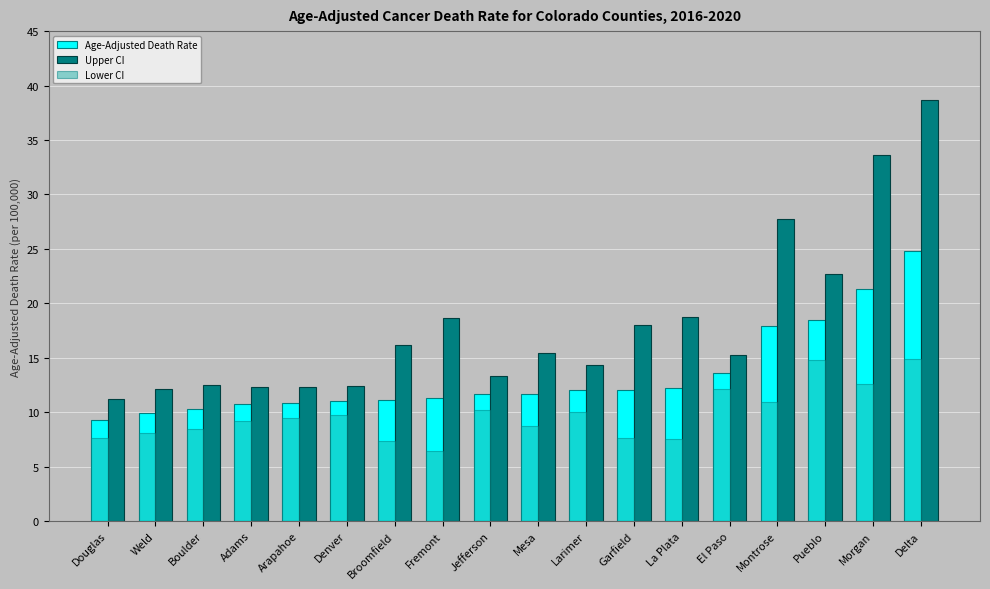

Rank the series by their maximum value, from lowest to highest.

Lower CI, Age-Adjusted Death Rate, Upper CI